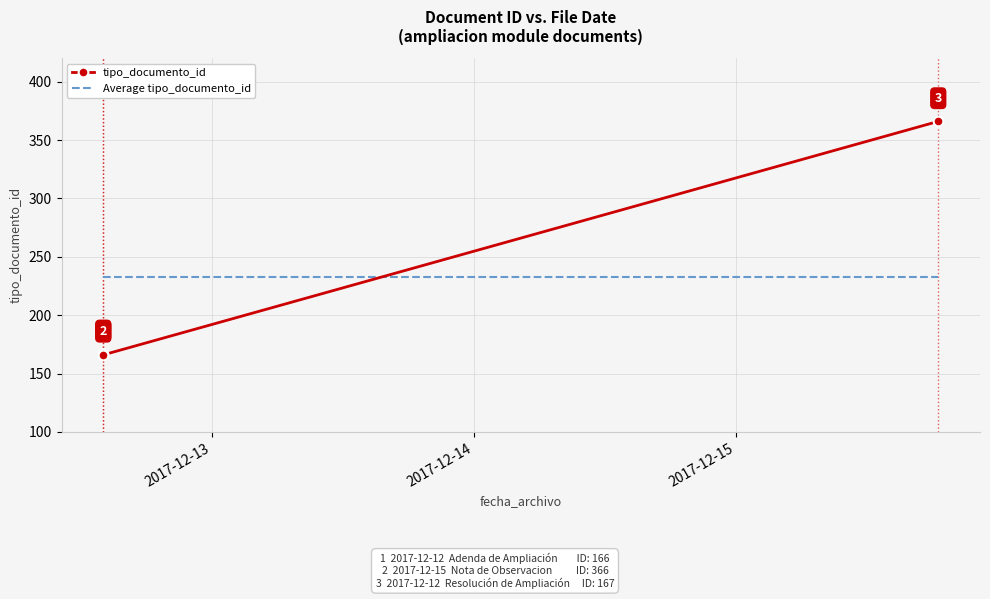

What is the average value of the Average tipo_documento_id series?

233